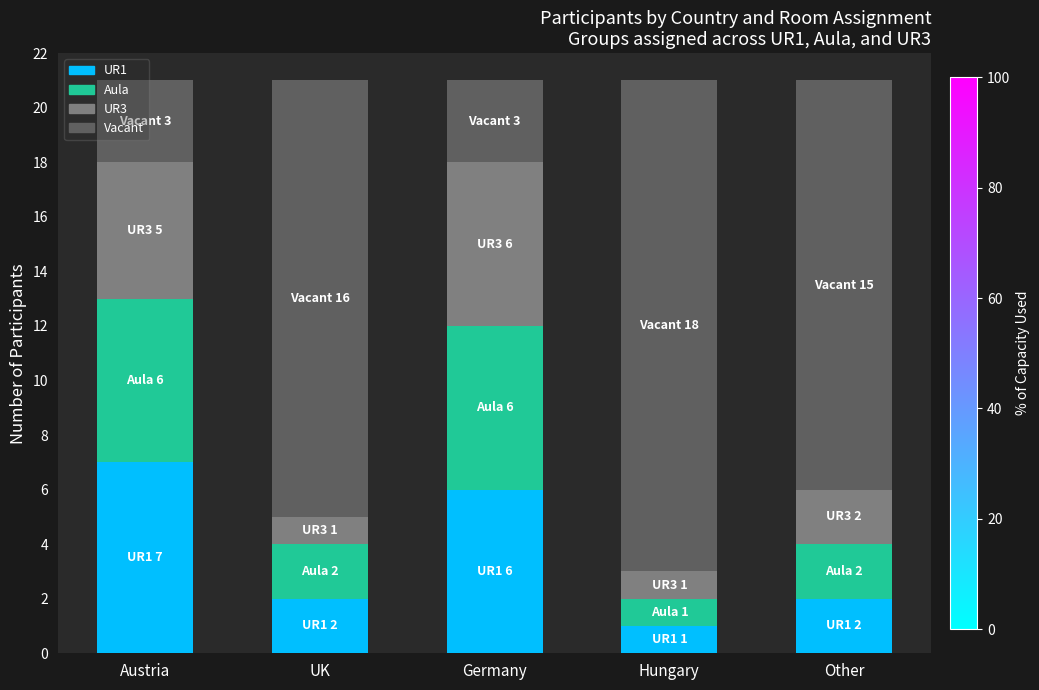

The value of UR1 at Germany is 6. True or false?

True